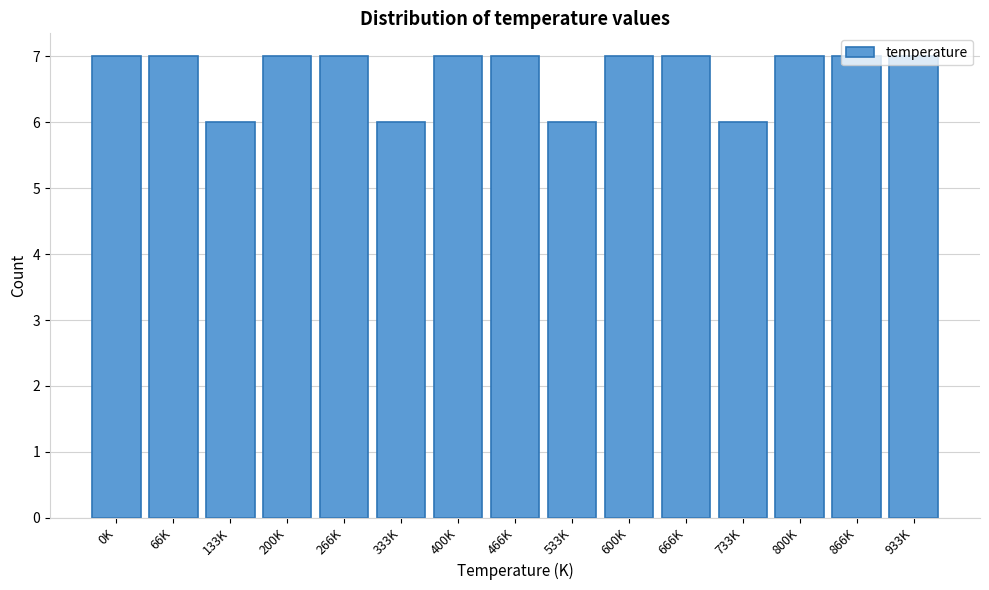

What is the label of the 13th bar from the right?

133K